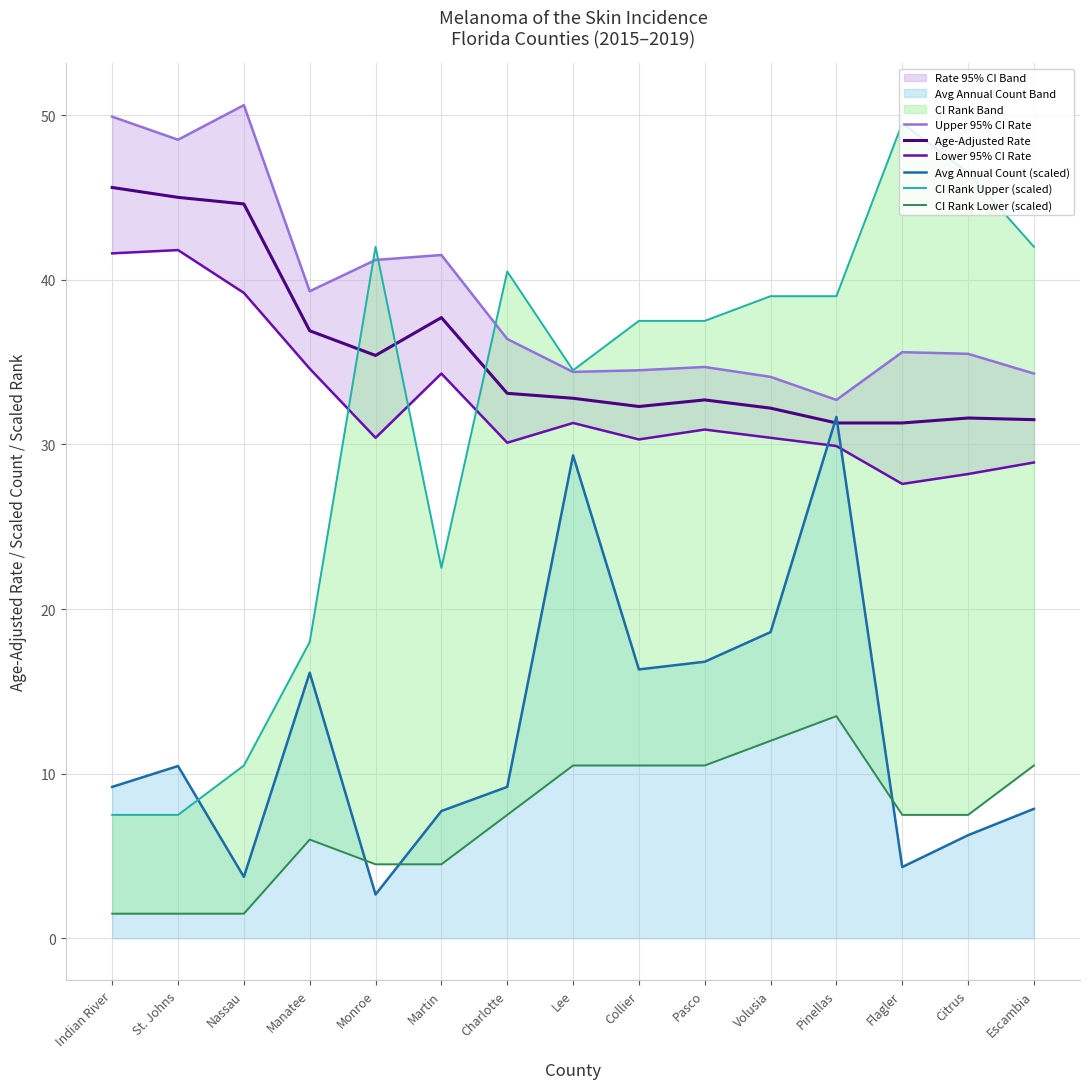

At how many categories does at least one series exceed 10?

15